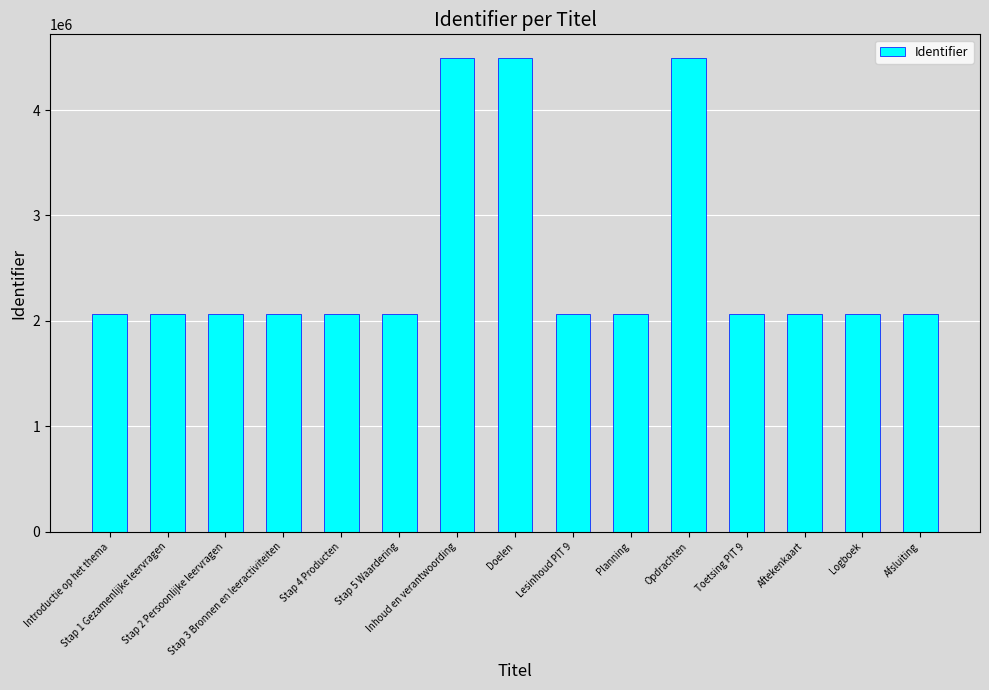

What is the minimum value shown in the chart?

2066333